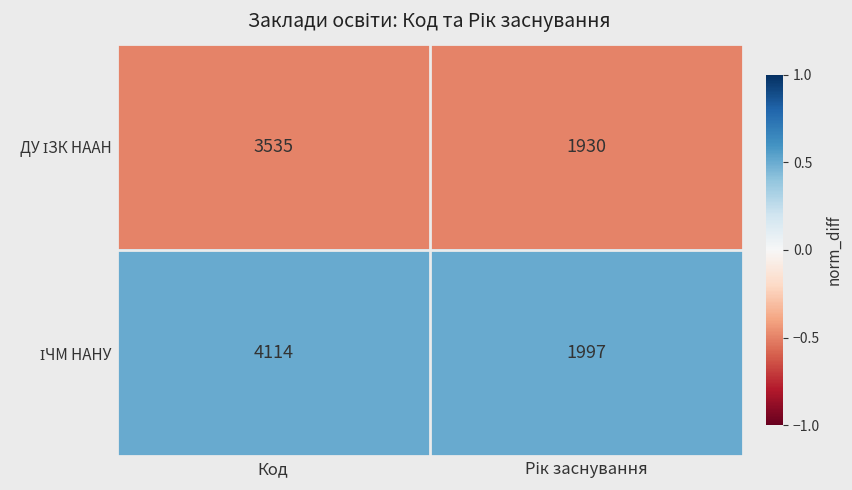

At which category is the sum across all series the highest?

Код